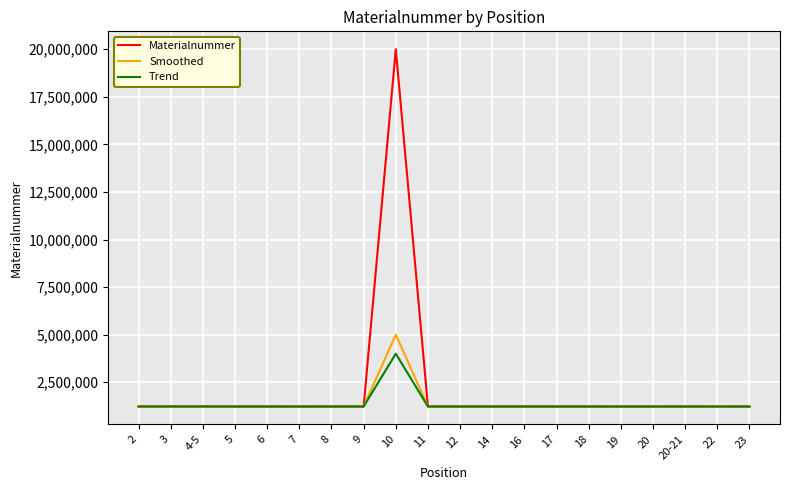

True or false: Trend has more than 1 points higher than both neighbors.

True